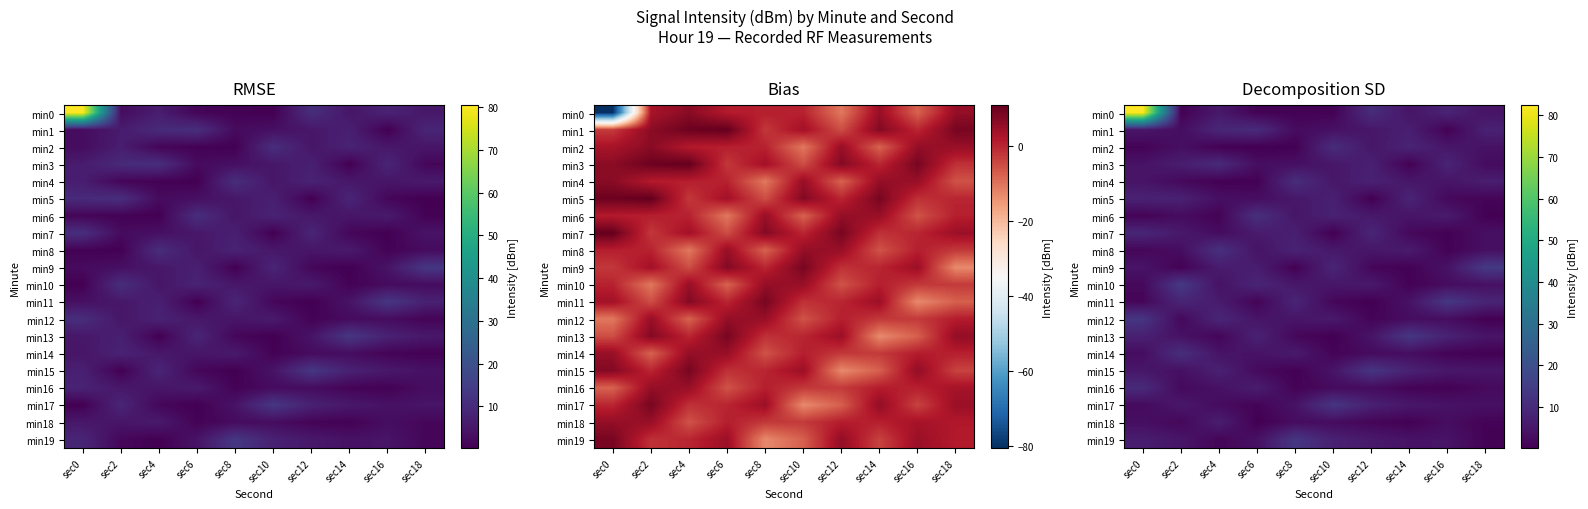

Rank the series by their maximum value, from highest to lowest.

min0, min9, min10, min11, min13, min19, min15, min17, min12, min8, min6, min14, min4, min2, min1, min16, min3, min7, min5, min18